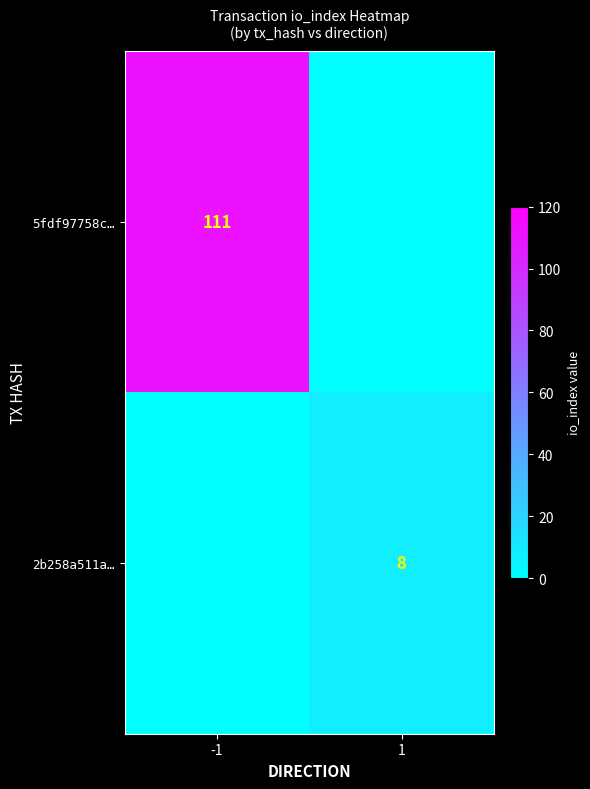

Is it true that 2b258a511a… equals 14 at 1?

False